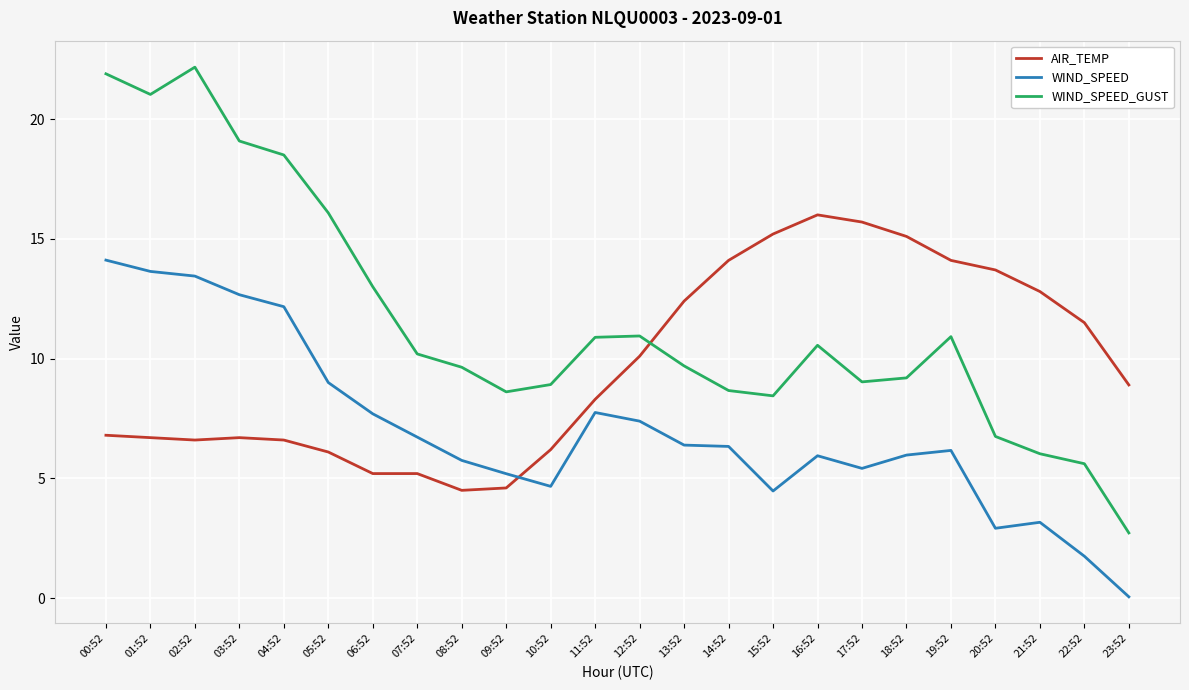

How many categories are shown in the chart?

24